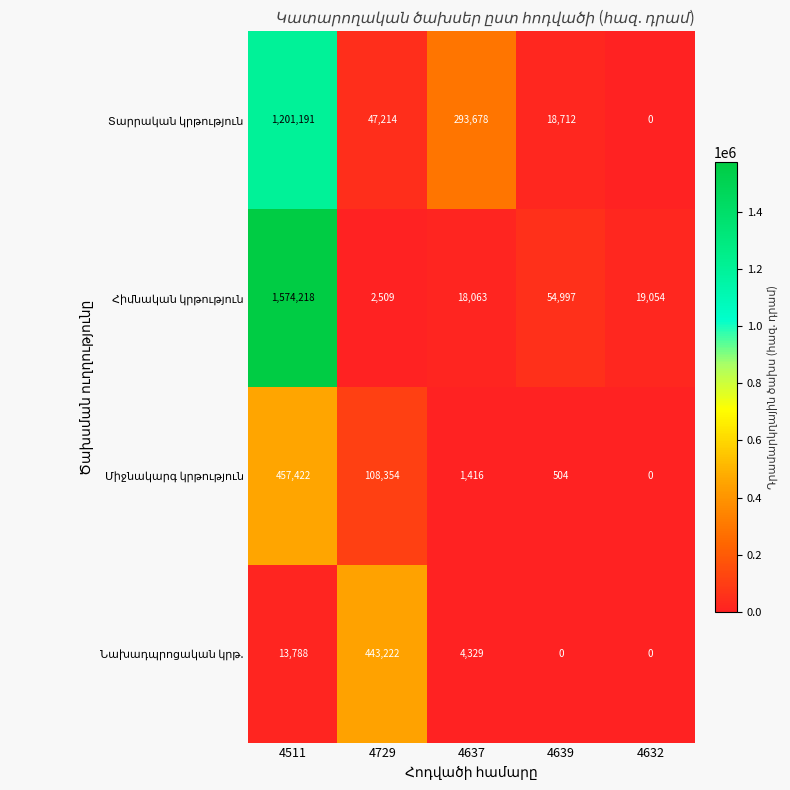

What is the difference between the highest and lowest values at 4639?

54997